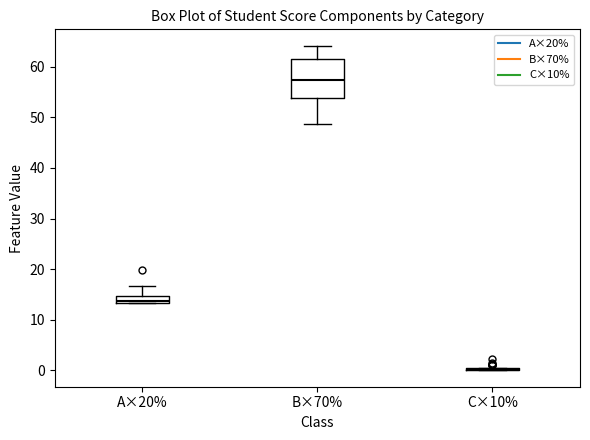

Where is the lower edge of the box for B×70% on the y-axis? The values are not printed on the chart, so give them approximately, as read against the axis.

54